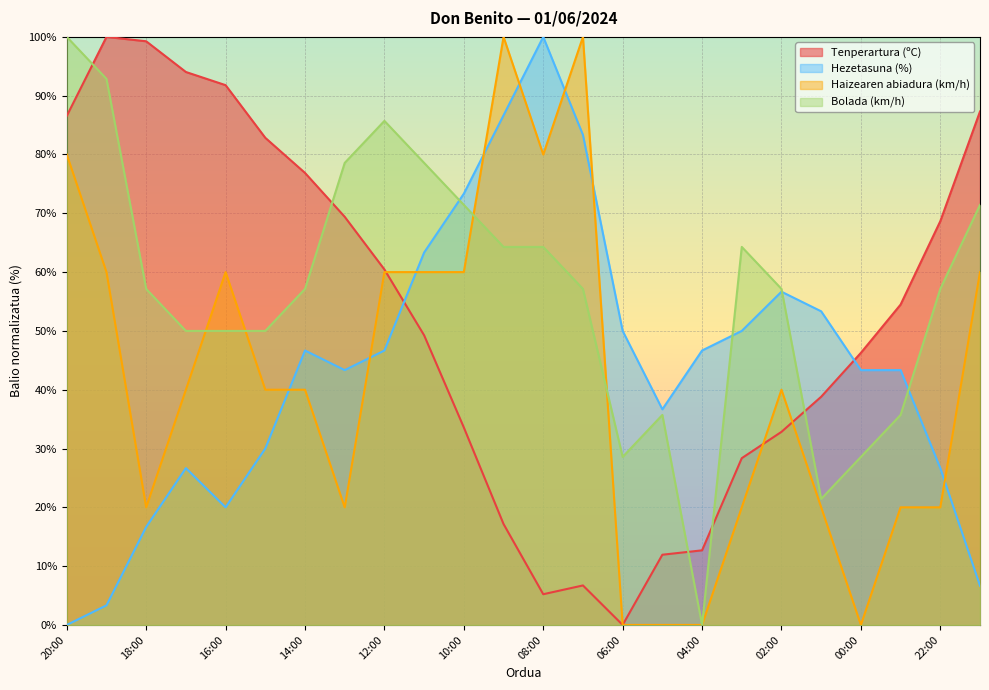

The value of Bolada (km/h) at 06:00 is 16.5. True or false?

False